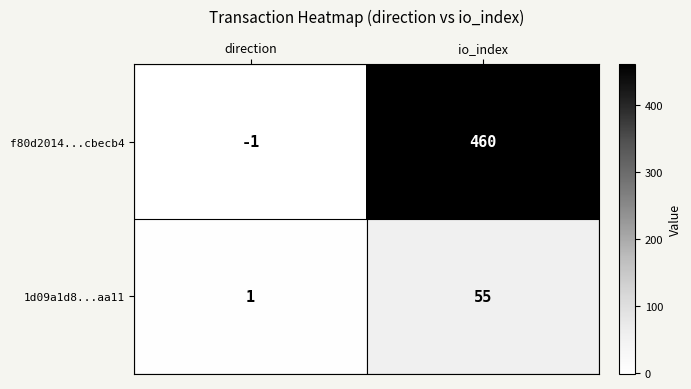

Is it true that 1d09a1d8...aa11 equals 55 at io_index?

True